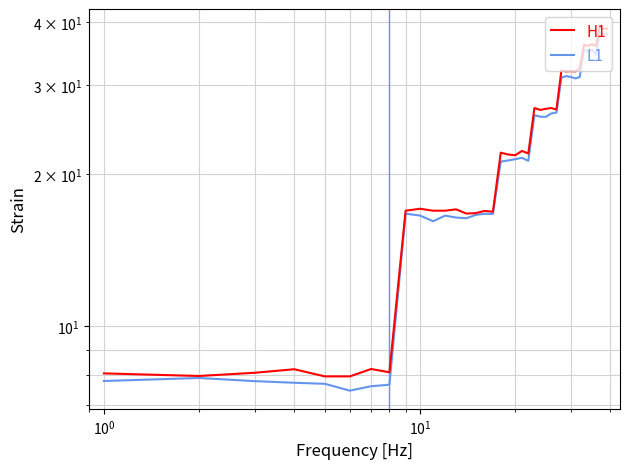

List the series in order of their overall mean, highest first.

H1, L1